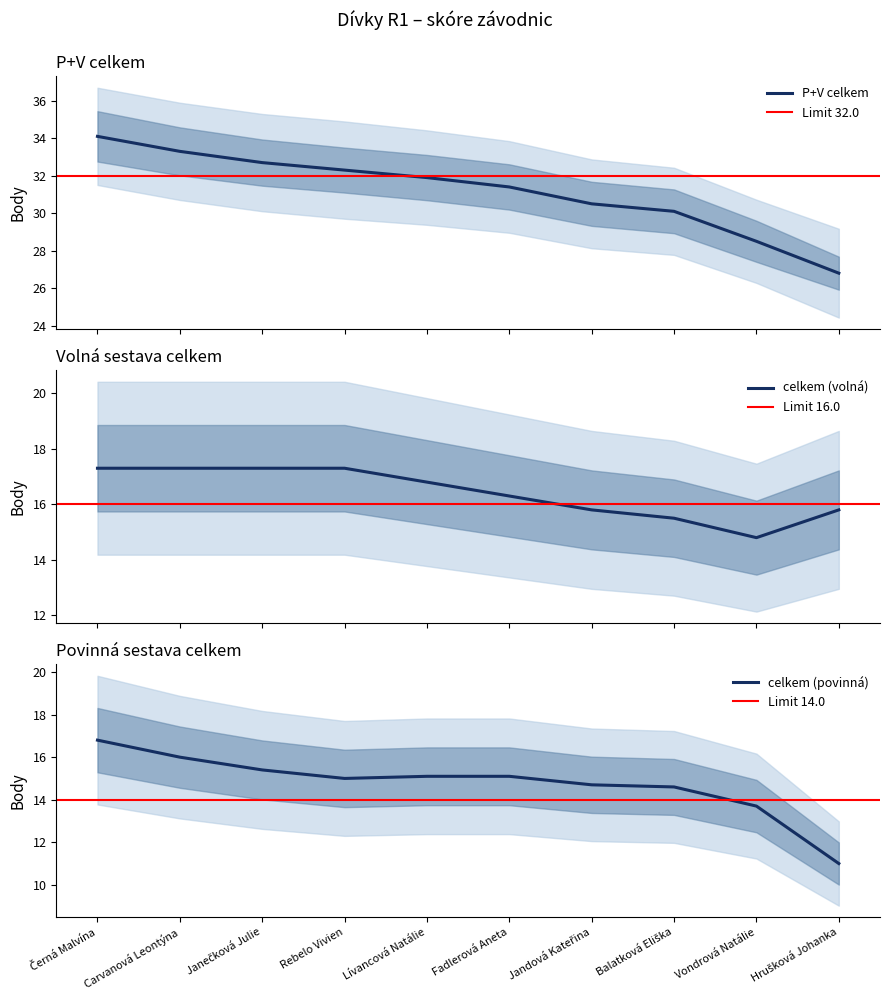

What is the minimum value shown in the chart?

11.0